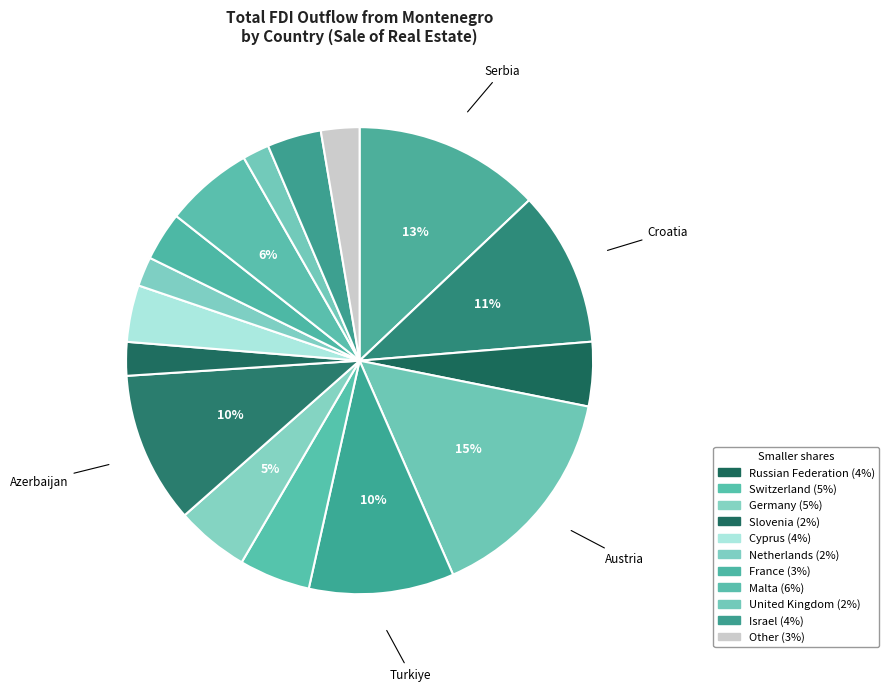

How many segments does this pie chart have?

16